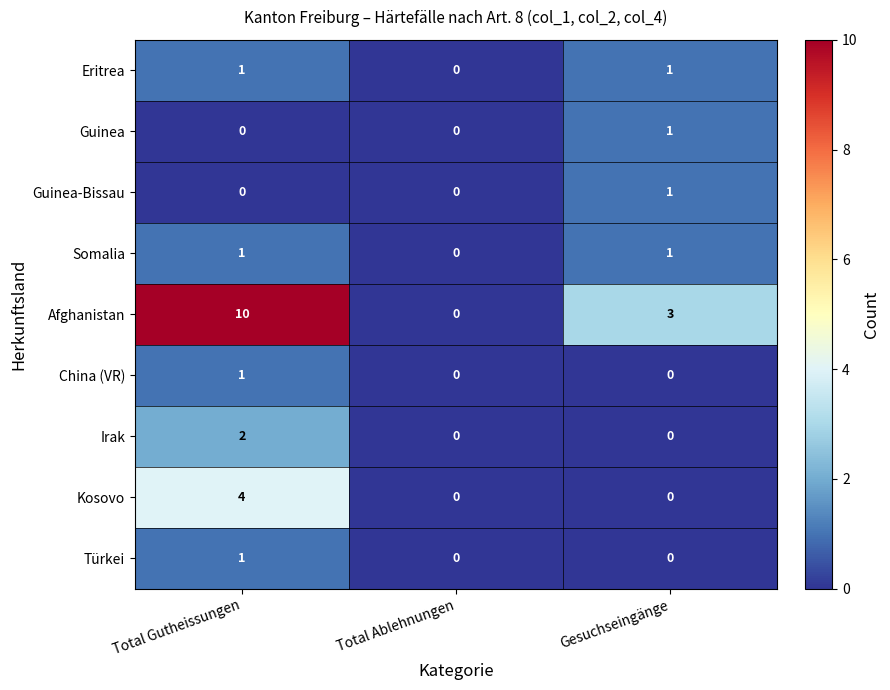

The Guinea-Bissau series shows 0 at Total Ablehnungen. True or false?

True